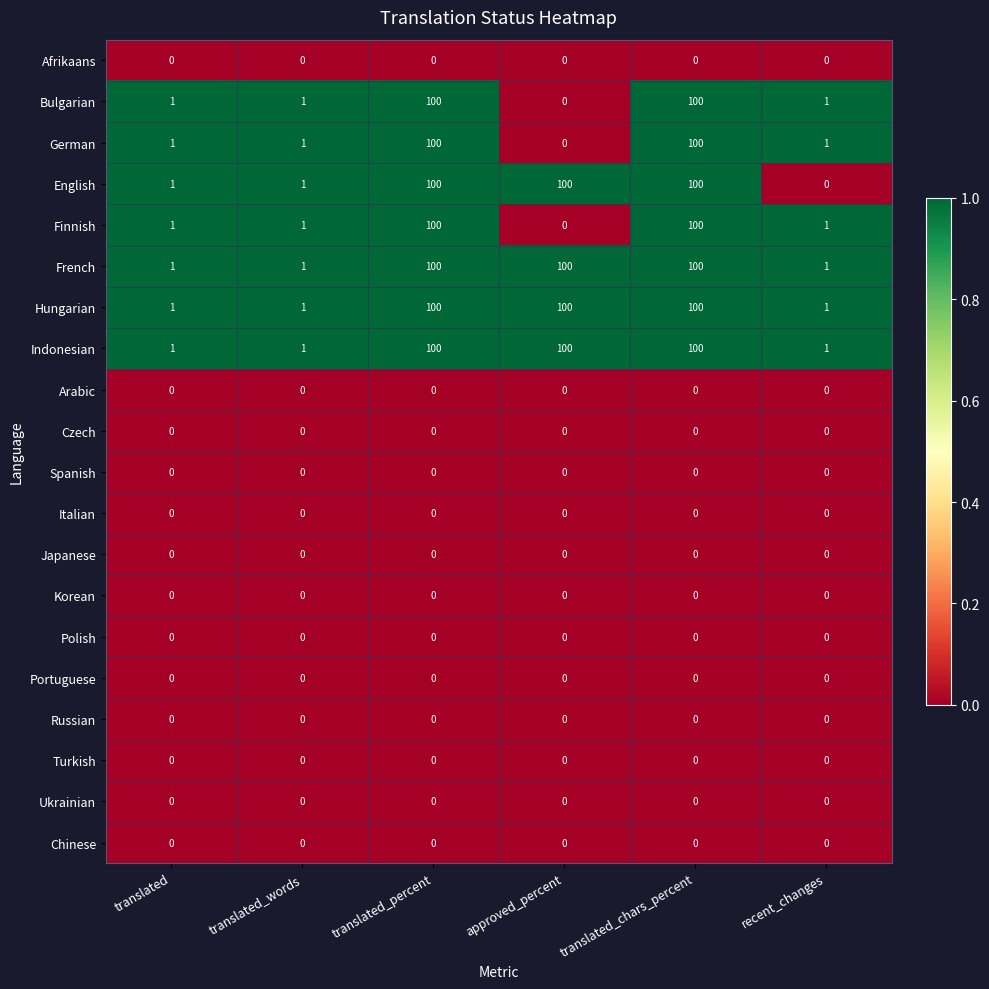

What is the sum of all Bulgarian values?

203